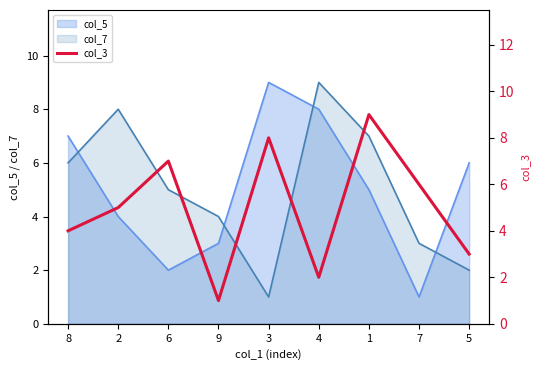

List the labels in order of value, smallest first.

9, 4, 5, 8, 2, 7, 6, 3, 1